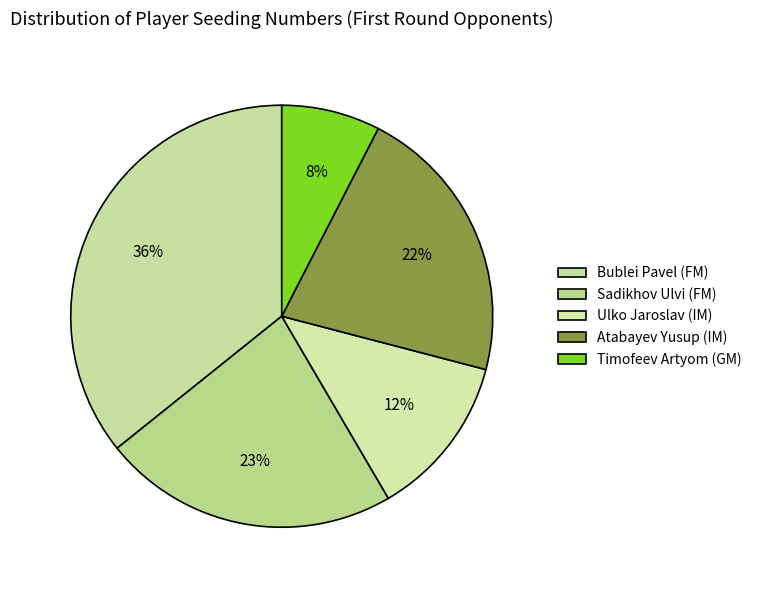

Which category has the smallest portion of the pie?

GM